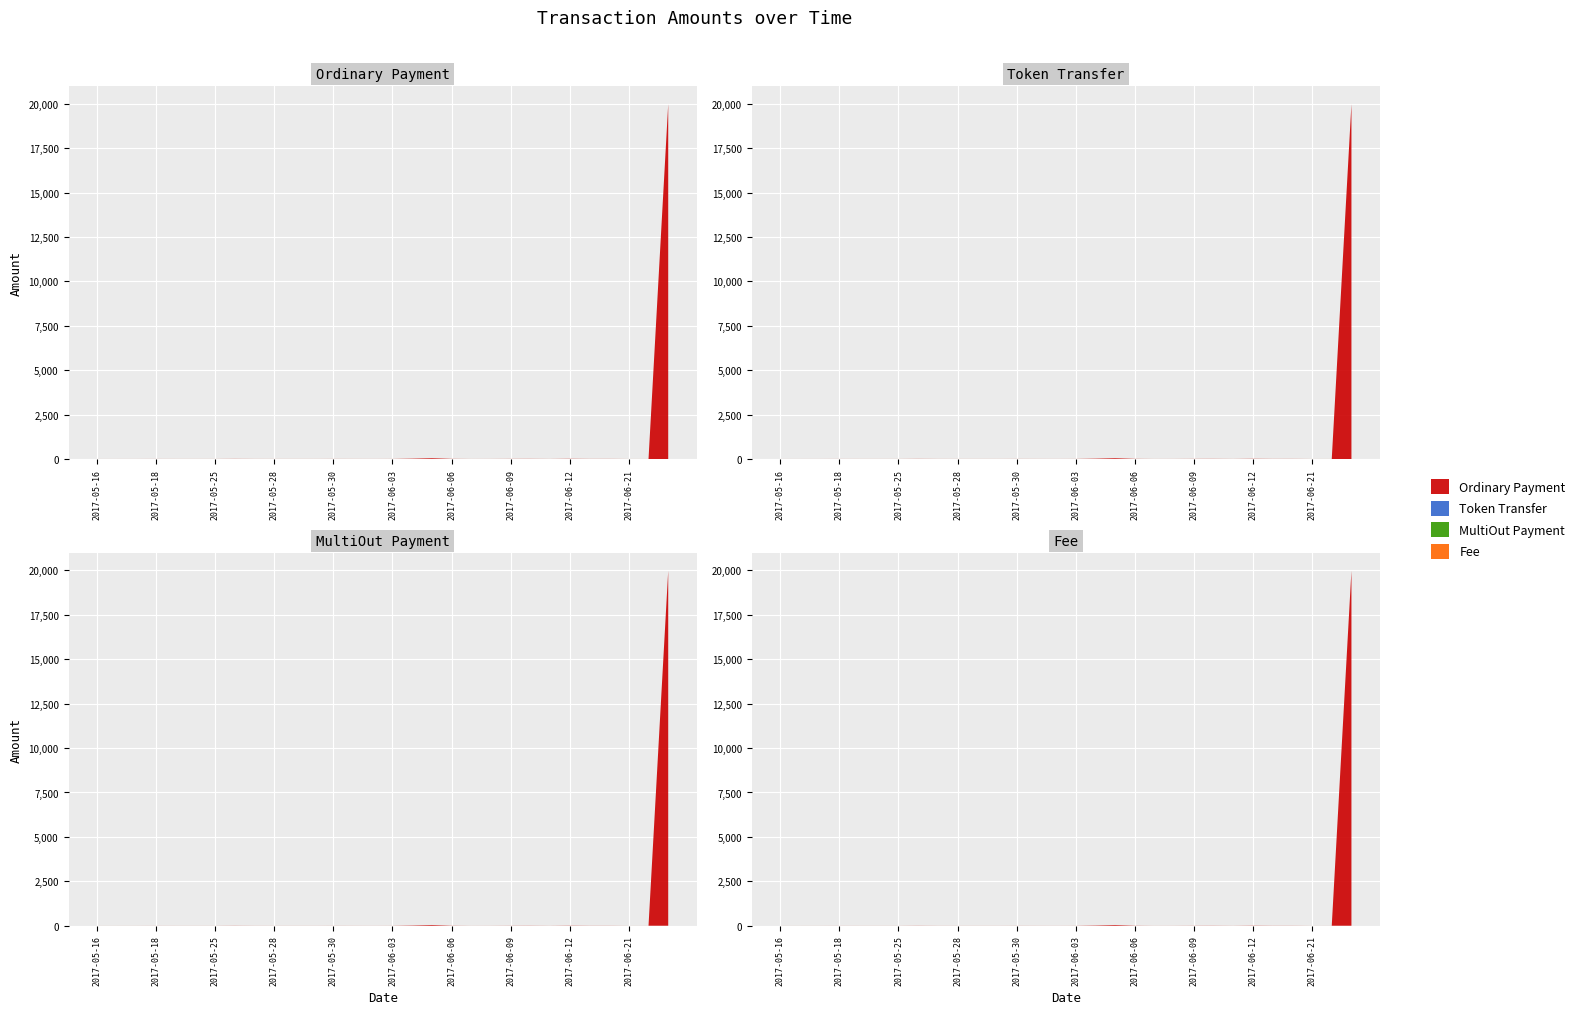

Reading left to right, extract all data points from this chart.

Ordinary Payment: 2017-05-16=0.0	2017-05-16=0.2	2017-05-16=0.4	2017-05-18=1.5	2017-05-18=1.0	2017-05-19=0.9	2017-05-25=0.9	2017-05-26=4.9	2017-05-27=1.6	2017-05-28=1.1	2017-05-29=1.2	2017-05-29=1.0	2017-05-30=2.2	2017-06-01=1.6	2017-06-02=1.0	2017-06-03=2.0	2017-06-04=16.8	2017-06-05=41.0	2017-06-06=6.5	2017-06-07=0.7	2017-06-08=1.7	2017-06-09=4.5	2017-06-10=5.5	2017-06-11=1.5	2017-06-12=9.3	2017-06-13=3.7	2017-06-14=4.0	2017-06-21=0.1	2017-06-22=0.3	2017-06-23=19975.3
Token Transfer: 2017-05-16=0.0	2017-05-16=0.0	2017-05-16=0.0	2017-05-18=0.0	2017-05-18=0.0	2017-05-19=0.0	2017-05-25=0.0	2017-05-26=0.0	2017-05-27=0.0	2017-05-28=0.0	2017-05-29=0.0	2017-05-29=0.0	2017-05-30=0.0	2017-06-01=0.0	2017-06-02=0.0	2017-06-03=0.0	2017-06-04=0.0	2017-06-05=0.0	2017-06-06=0.0	2017-06-07=0.0	2017-06-08=0.0	2017-06-09=0.0	2017-06-10=0.0	2017-06-11=0.0	2017-06-12=0.0	2017-06-13=0.0	2017-06-14=0.0	2017-06-21=0.0	2017-06-22=0.0	2017-06-23=0.0
MultiOut Payment: 2017-05-16=0.0	2017-05-16=0.0	2017-05-16=0.0	2017-05-18=0.0	2017-05-18=0.0	2017-05-19=0.0	2017-05-25=0.0	2017-05-26=0.0	2017-05-27=0.0	2017-05-28=0.0	2017-05-29=0.0	2017-05-29=0.0	2017-05-30=0.0	2017-06-01=0.0	2017-06-02=0.0	2017-06-03=0.0	2017-06-04=0.0	2017-06-05=0.0	2017-06-06=0.0	2017-06-07=0.0	2017-06-08=0.0	2017-06-09=0.0	2017-06-10=0.0	2017-06-11=0.0	2017-06-12=0.0	2017-06-13=0.0	2017-06-14=0.0	2017-06-21=0.0	2017-06-22=0.0	2017-06-23=0.0
Fee: 2017-05-16=1.0	2017-05-16=1.0	2017-05-16=1.0	2017-05-18=1.0	2017-05-18=1.0	2017-05-19=1.0	2017-05-25=1.0	2017-05-26=1.0	2017-05-27=1.0	2017-05-28=1.0	2017-05-29=1.0	2017-05-29=1.0	2017-05-30=1.0	2017-06-01=1.0	2017-06-02=1.0	2017-06-03=1.0	2017-06-04=1.0	2017-06-05=1.0	2017-06-06=1.0	2017-06-07=1.0	2017-06-08=1.0	2017-06-09=1.0	2017-06-10=1.0	2017-06-11=1.0	2017-06-12=1.0	2017-06-13=1.0	2017-06-14=1.0	2017-06-21=1.0	2017-06-22=1.0	2017-06-23=2.0